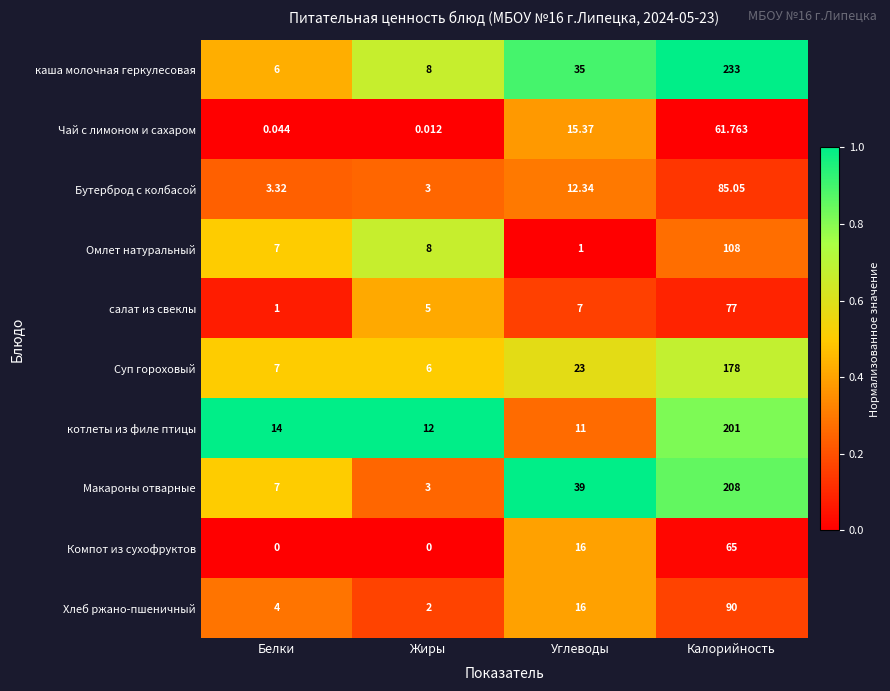

Which category has the highest value in the Компот из сухофруктов series?

Калорийность